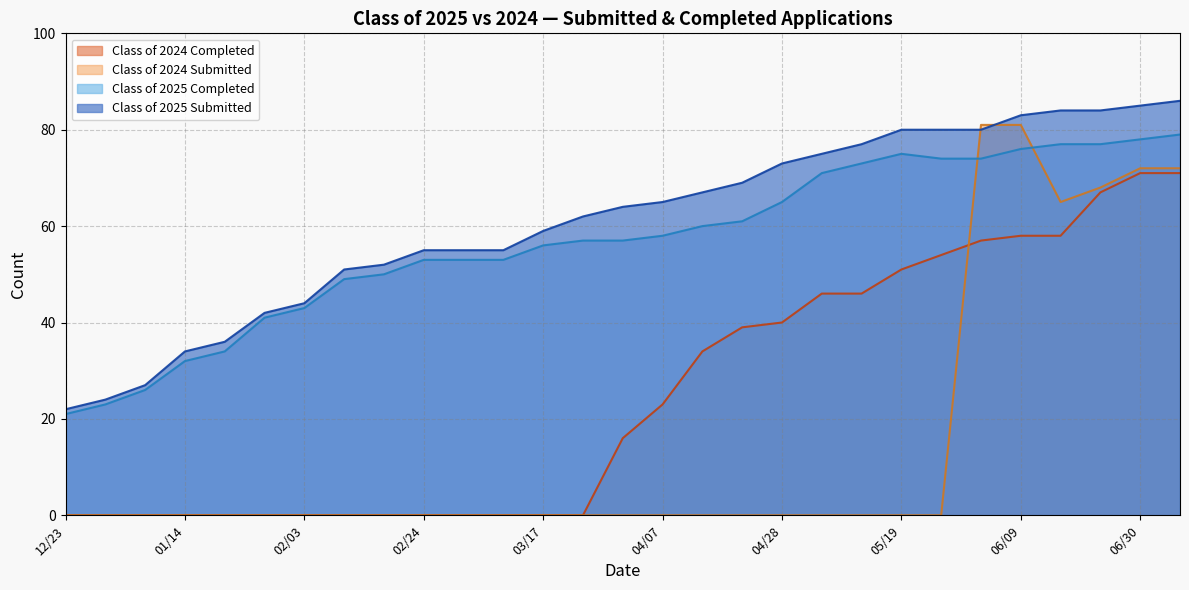

What is the average value of the Class of 2024 Completed series?

25